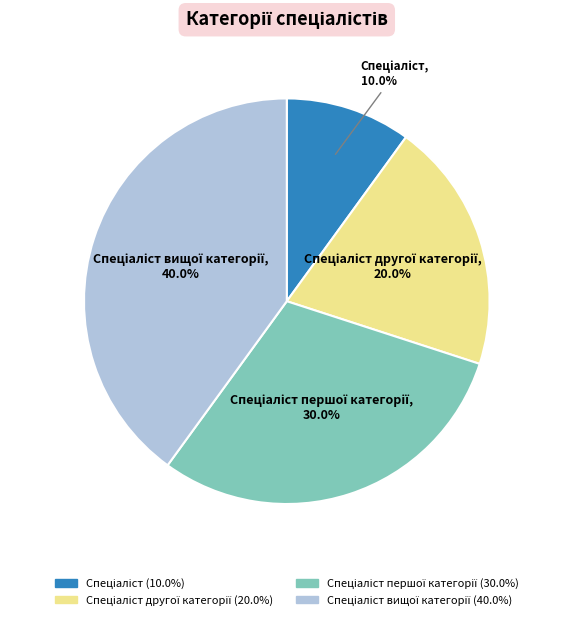

Is there any slice that represents more than half of the pie?

No